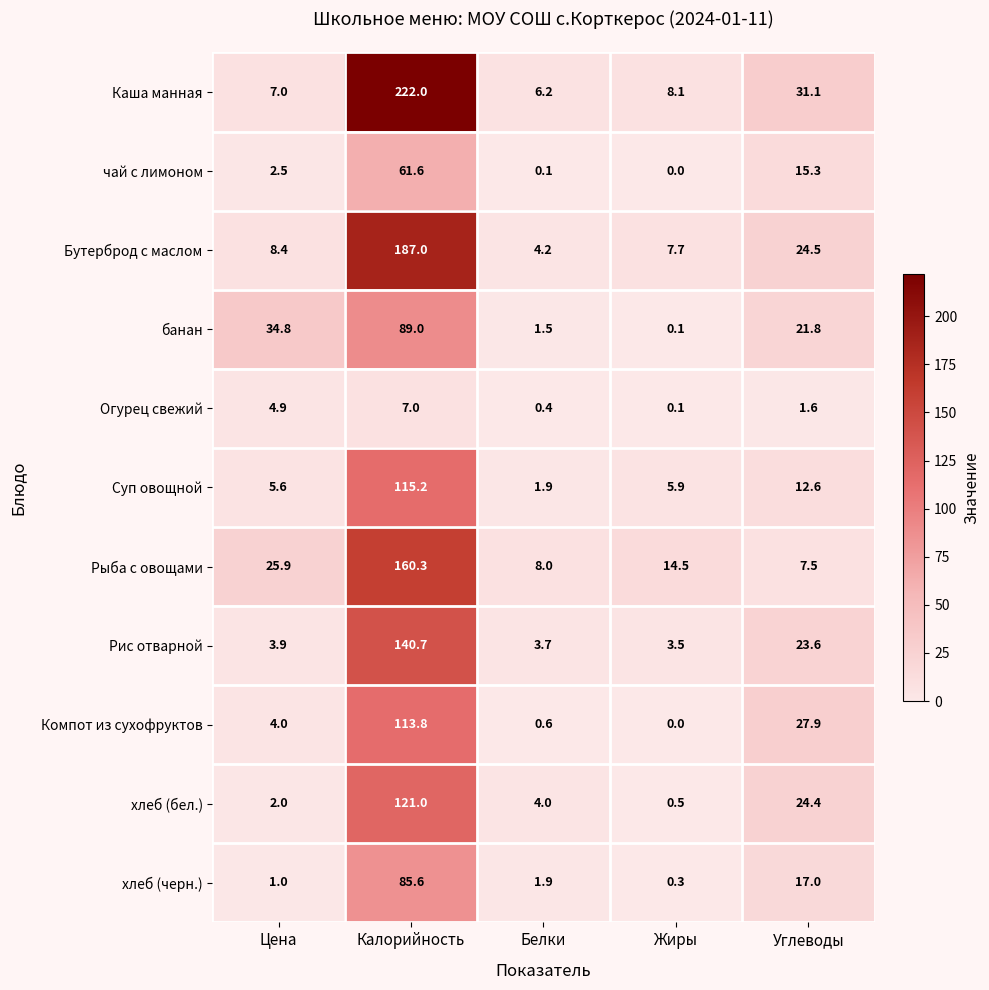

At how many categories does at least one series exceed 146?

1